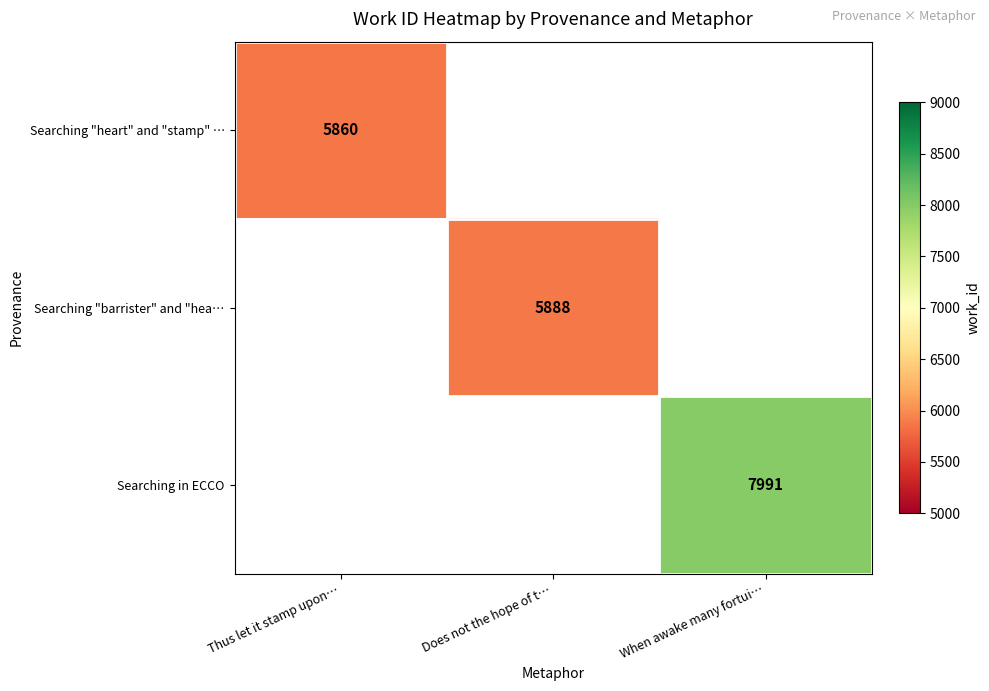

Is it true that Searching "heart" and "stamp" … equals 5860 at Thus let it stamp upon…?

True